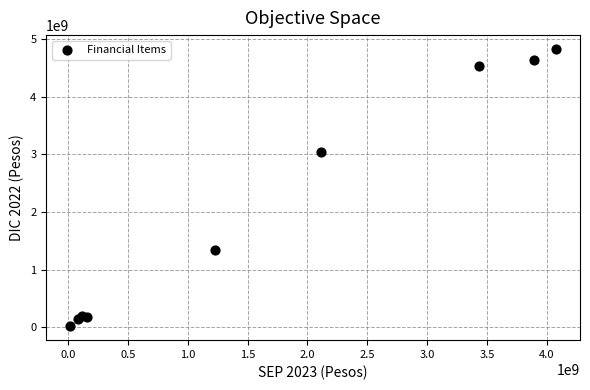

What Y value in the scatter plot is closest to 2422327122?

3040492360